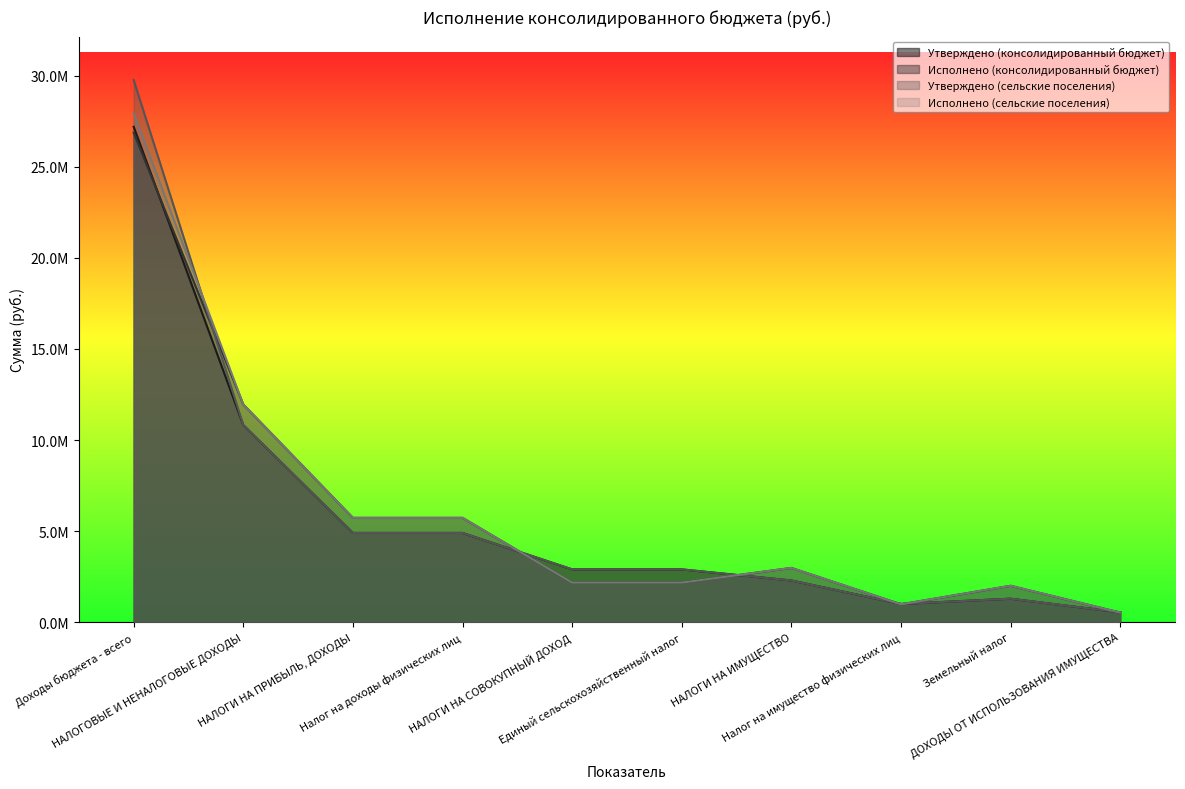

What is the difference between the maximum and minimum values in the Исполнено (консолидированный бюджет) series?

26349936.2